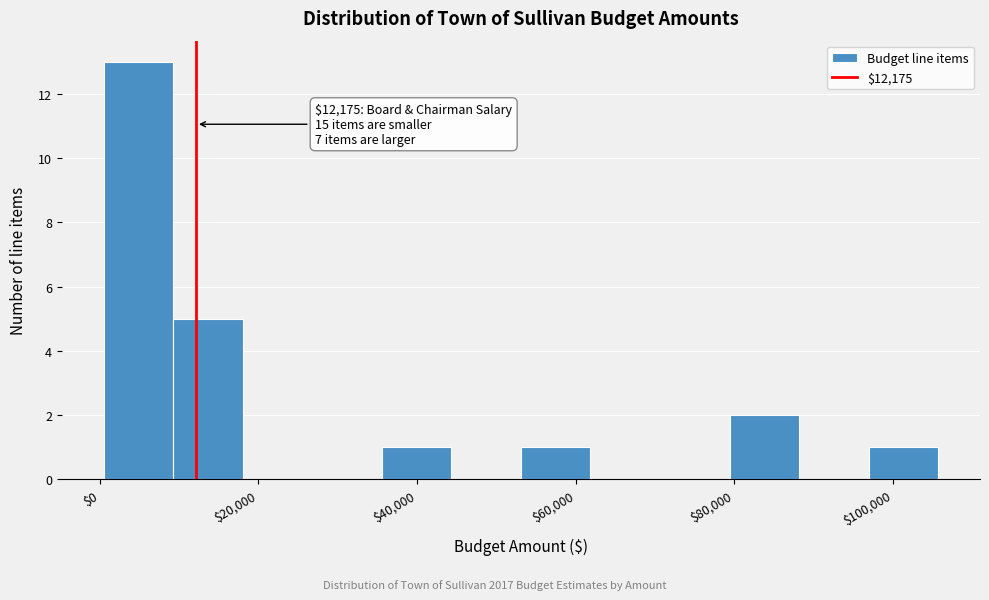

Over which range of the x-axis is the bar tallest?

0 to 10000